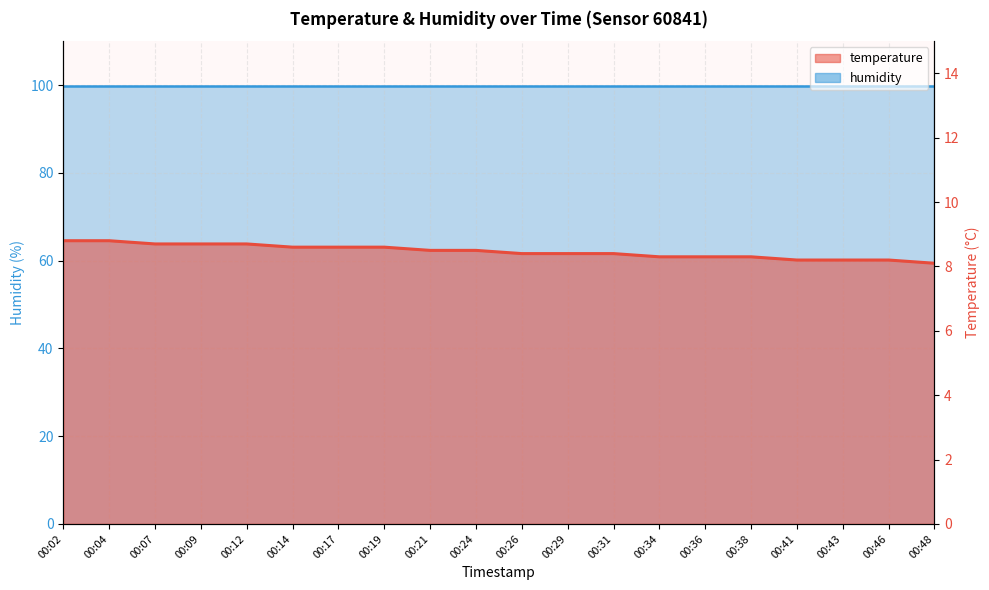

Is it true that the value at 00:17 is 8.6?

True